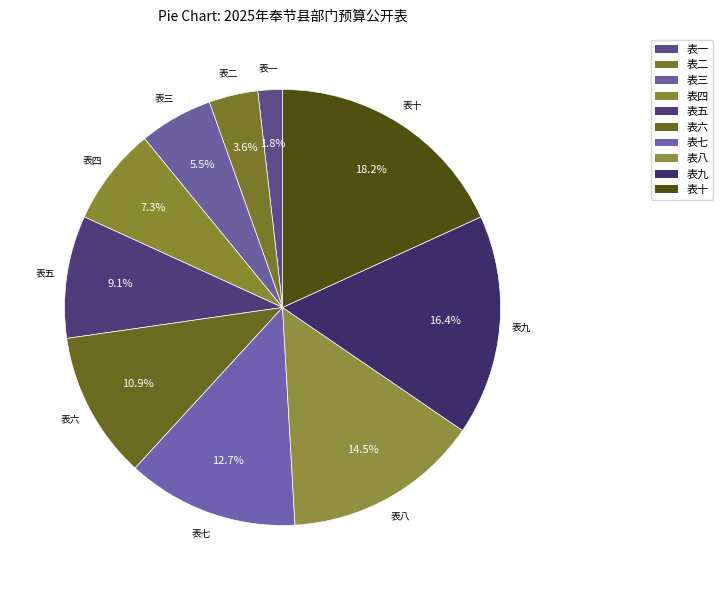

To the nearest percent, what percentage of the pie is 表八?

15%